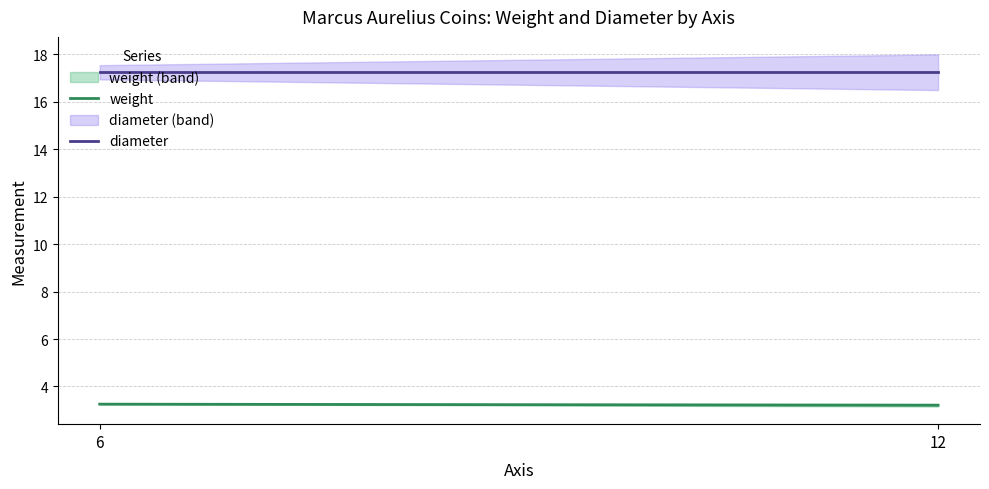

The value of weight at 12 is 3.2. True or false?

True